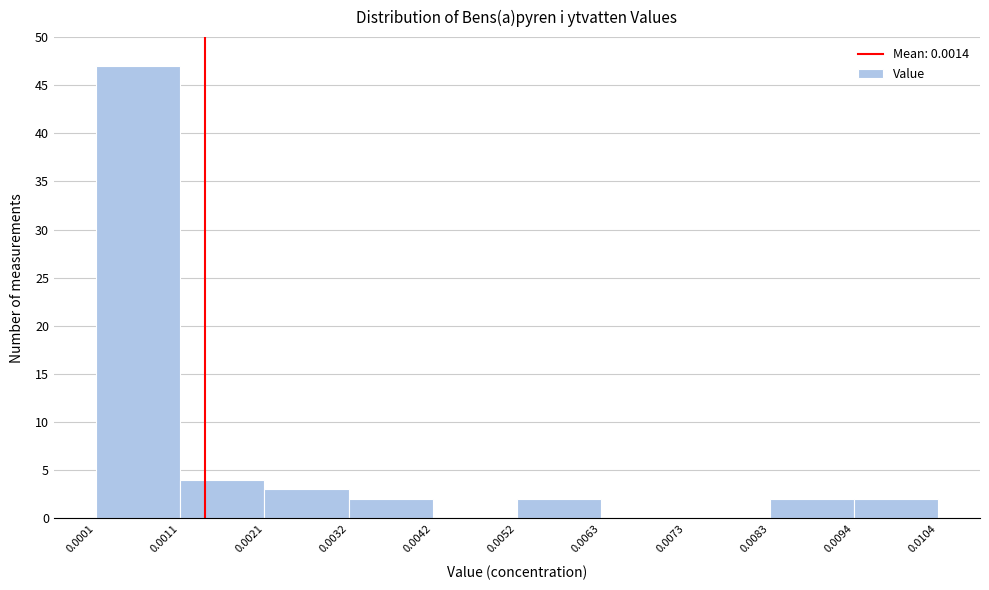

Over which range of the x-axis is the bar tallest?

0.0001 to 0.0011